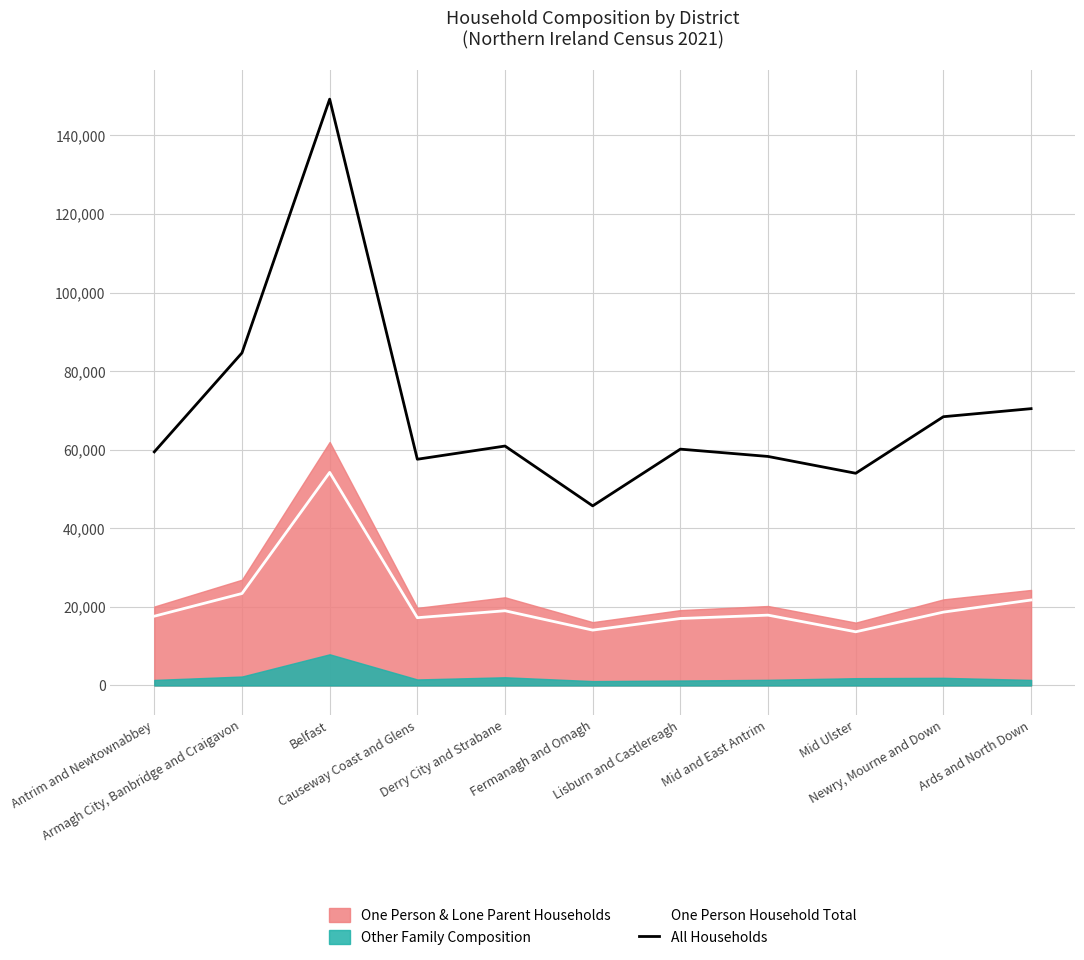

True or false: All Households has a value of 93212 at Antrim and Newtownabbey.

False